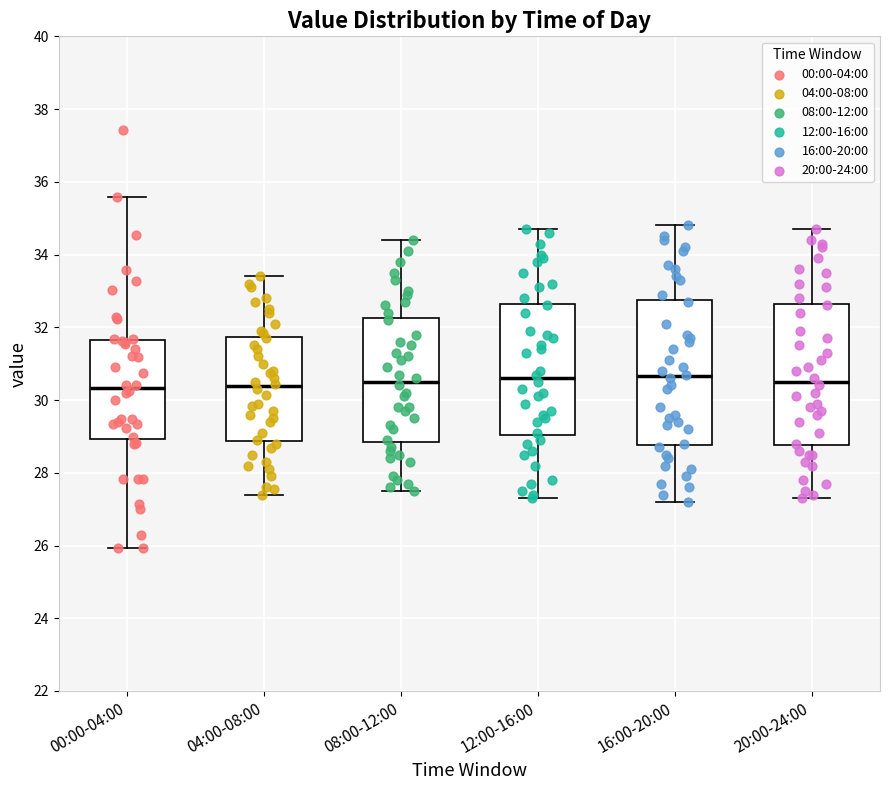

Reading left to right, transcribe this box plot: for each box, give where its median line is, the range the box spans, and where its two whiskers end, as read against the y-axis. The values are not printed on the chart, so give them approximately, as read against the axis.

00:00-04:00: median 30.4, box 29.0 to 31.6, whiskers 26.0 to 35.6
04:00-08:00: median 30.4, box 28.8 to 31.8, whiskers 27.4 to 33.4
08:00-12:00: median 30.6, box 28.8 to 32.2, whiskers 27.6 to 34.4
12:00-16:00: median 30.6, box 29.0 to 32.6, whiskers 27.4 to 34.8
16:00-20:00: median 30.6, box 28.8 to 32.8, whiskers 27.2 to 34.8
20:00-24:00: median 30.6, box 28.8 to 32.6, whiskers 27.4 to 34.8